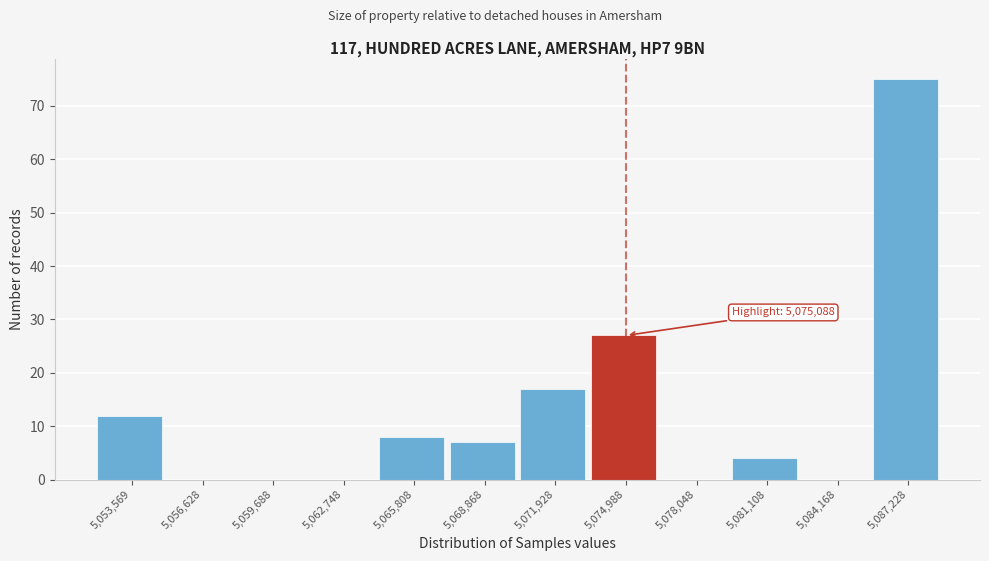

Reading left to right, extract all data points from this chart.

5,053,569=12	5,056,628=0	5,059,688=0	5,062,748=0	5,065,808=8	5,068,868=7	5,071,928=17	5,074,988=27	5,078,048=0	5,081,108=4	5,084,168=0	5,087,228=75